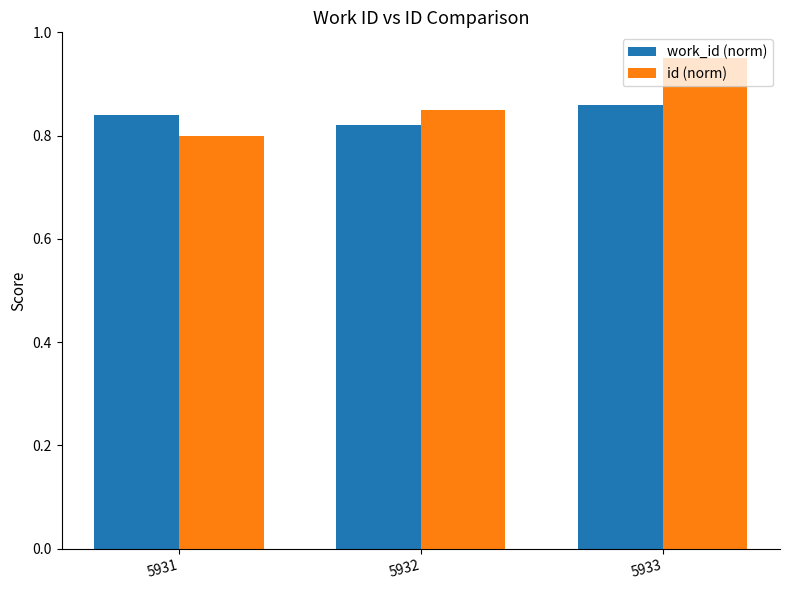

How many groups of bars are there?

3